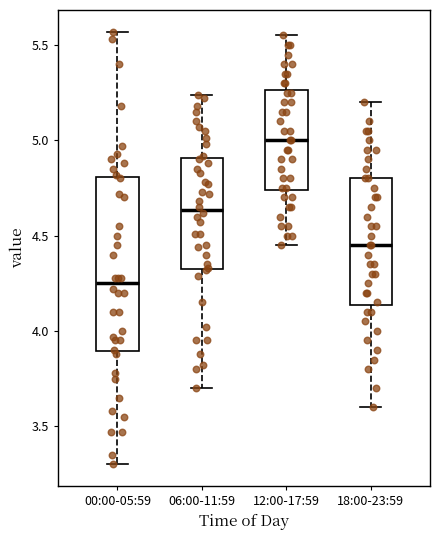

Which box has the highest median line?

12:00-17:59